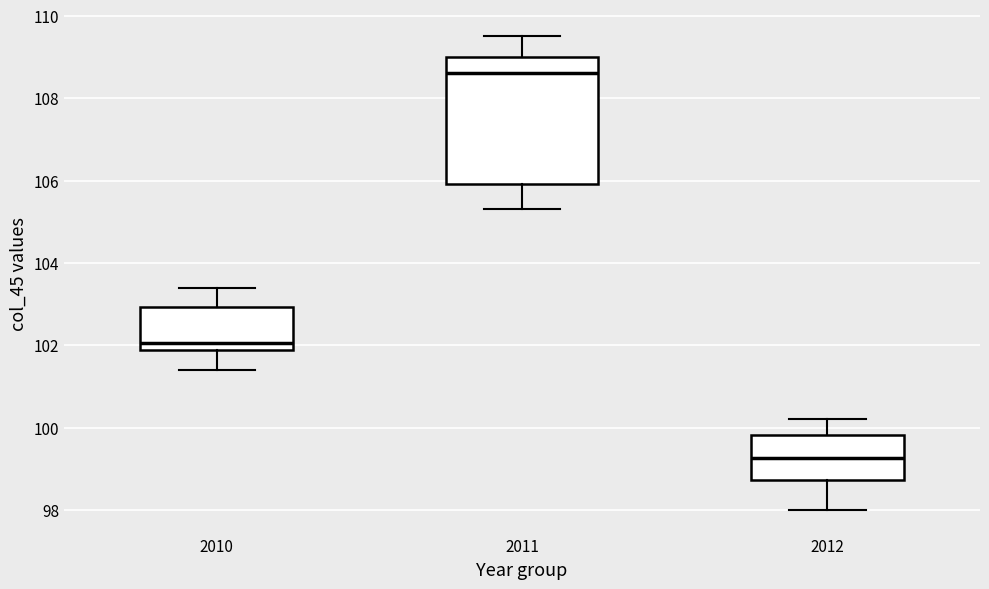

Where is the upper edge of the box at x = 2011 on the y-axis? The values are not printed on the chart, so give them approximately, as read against the axis.

109.0